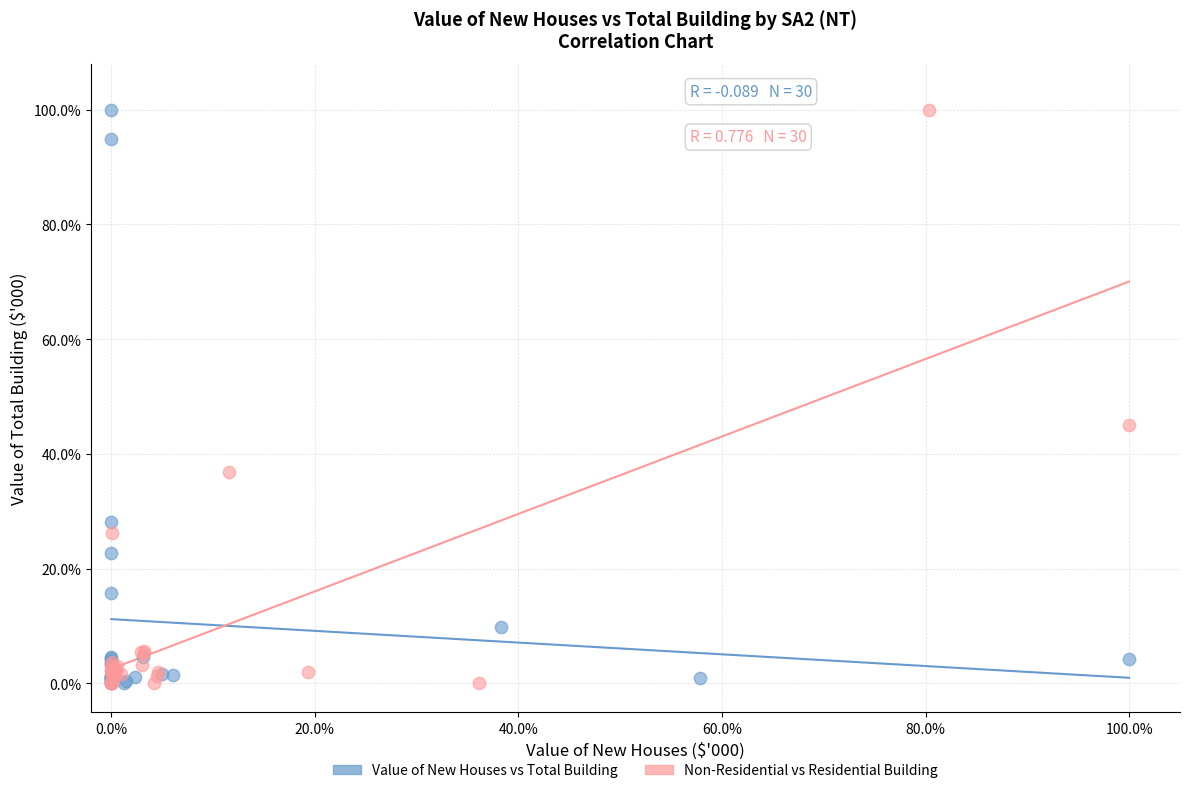

What are all the series names shown in the legend?

Value of New Houses vs Total Building, Non-Residential vs Residential Building